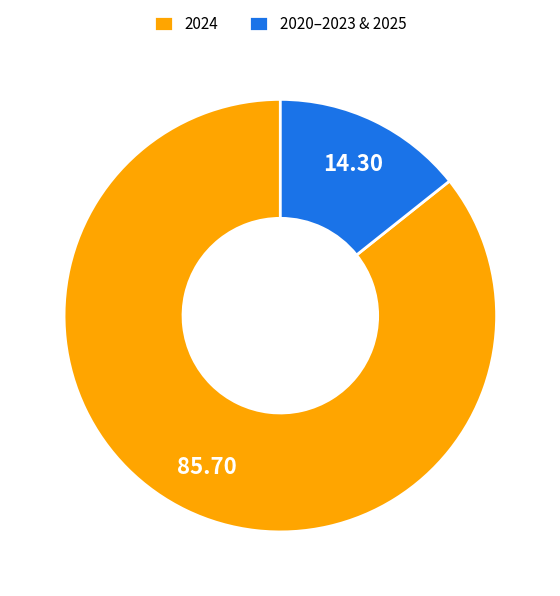

Rank the categories by value from highest to lowest.

2024, 2020–2023 & 2025